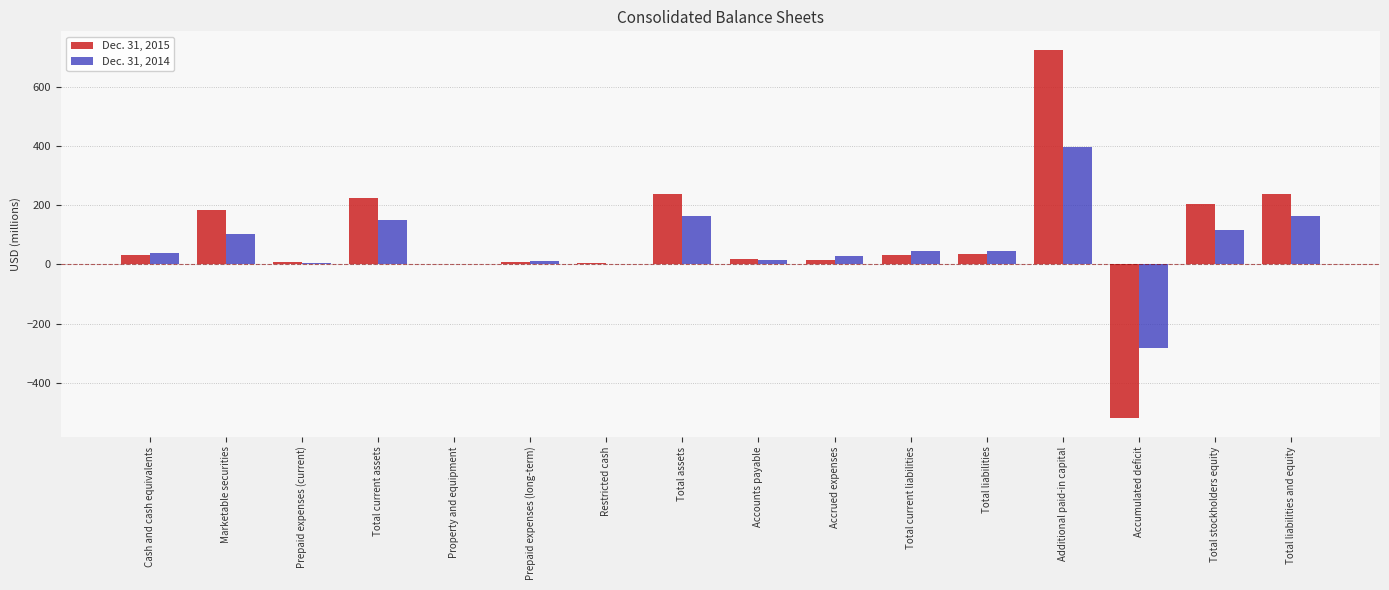

What is the greatest value displayed?

726.7